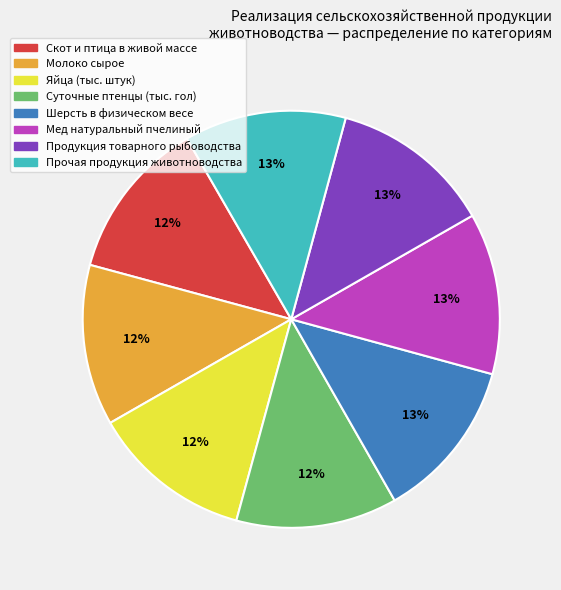

Is there a majority slice in this chart?

No